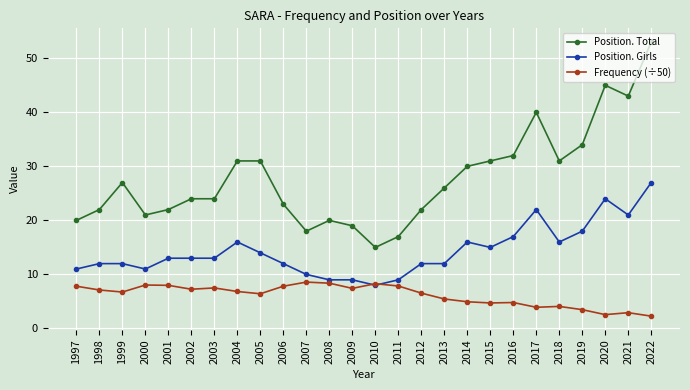

Which series has the widest spread of values?

Position. Total